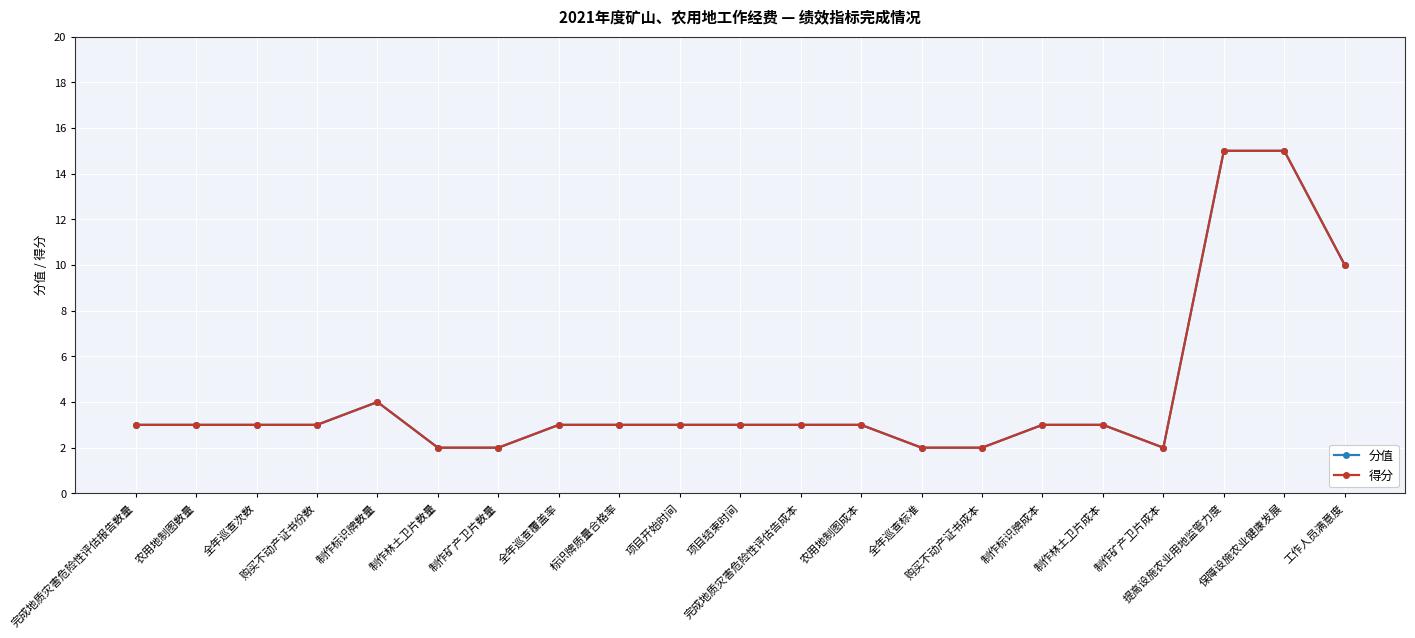

At how many categories does at least one series exceed 14?

2